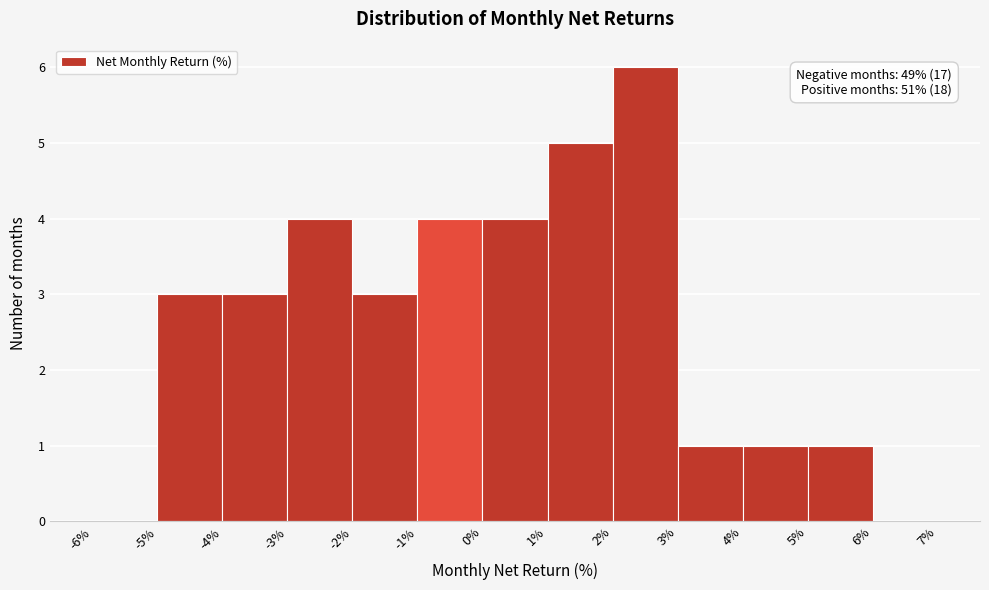

Over which range of the x-axis is the bar tallest?

2% to 3%